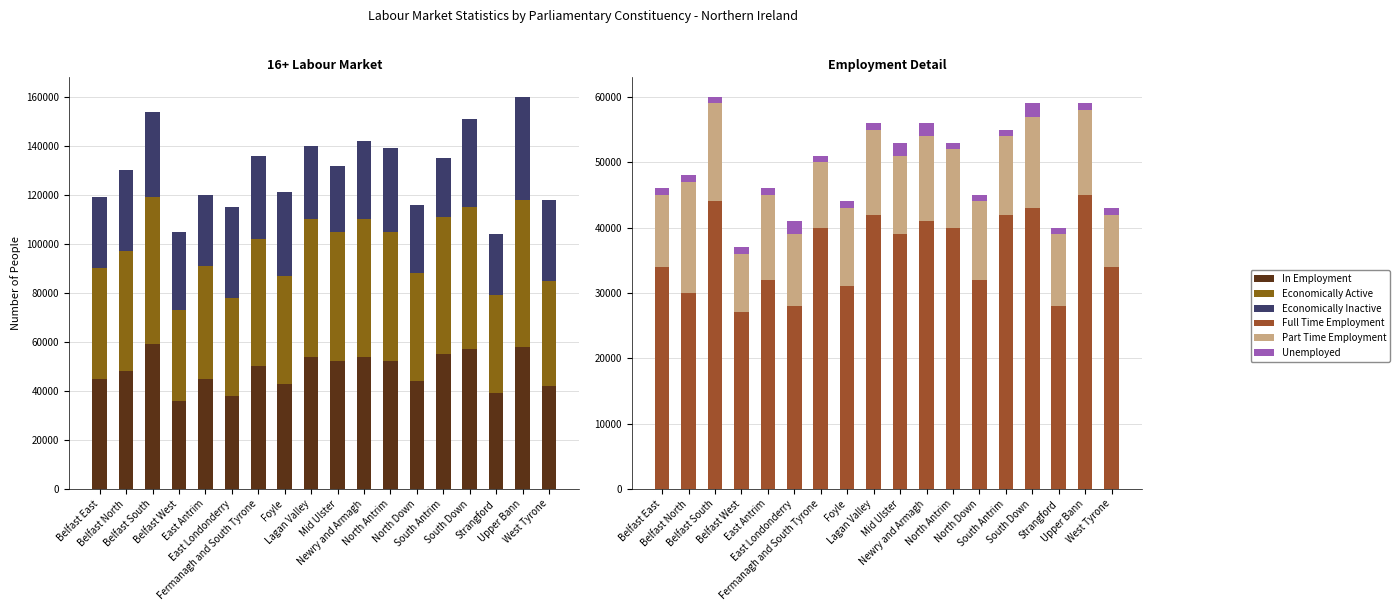

What position from the right is Belfast East?

18